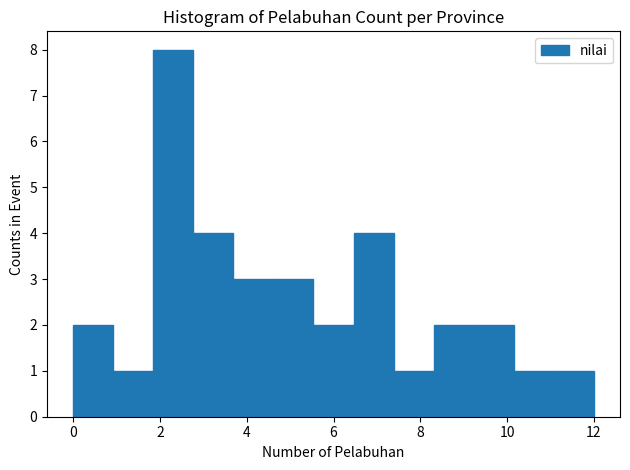

Reading left to right, transcribe this chart: for each bar, give the range it covers on the x-axis and its height. Neither the bar edges nor the heights are printed on the chart, so give them approximately, as read against the axes.

0.0 to 1.0: 2
1.0 to 1.8: 1
1.8 to 2.8: 8
2.8 to 3.6: 4
3.6 to 4.6: 3
4.6 to 5.6: 3
5.6 to 6.4: 2
6.4 to 7.4: 4
7.4 to 8.4: 1
8.4 to 9.2: 2
9.2 to 10.2: 2
10.2 to 11.0: 1
11.0 to 12.0: 1